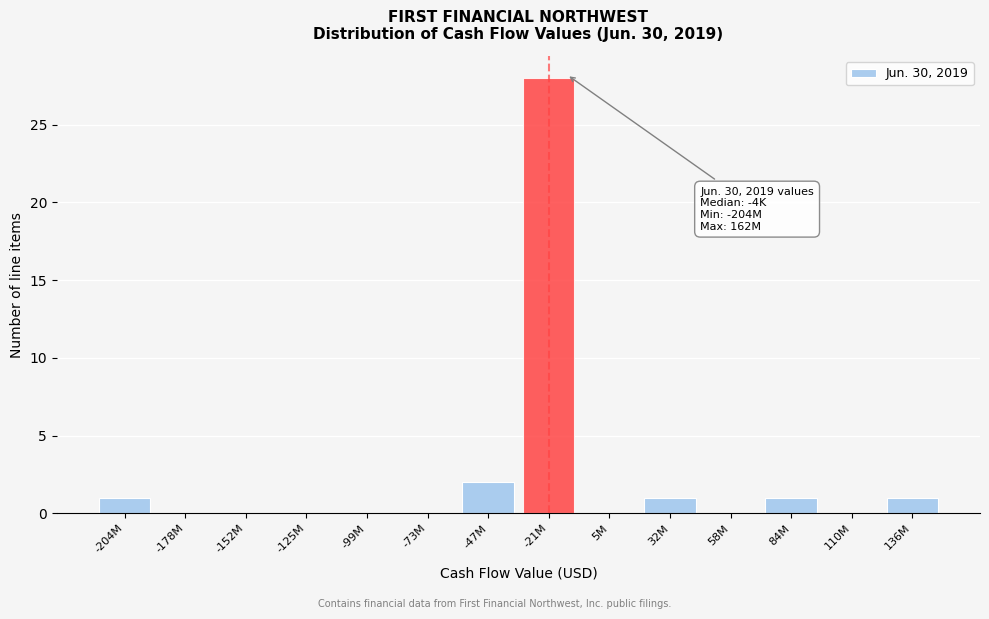

Reading left to right, list all the values displayed in this chart.

-204M=1	-178M=0	-152M=0	-125M=0	-99M=0	-73M=0	-47M=2	-21M=28	5M=0	32M=1	58M=0	84M=1	110M=0	136M=1